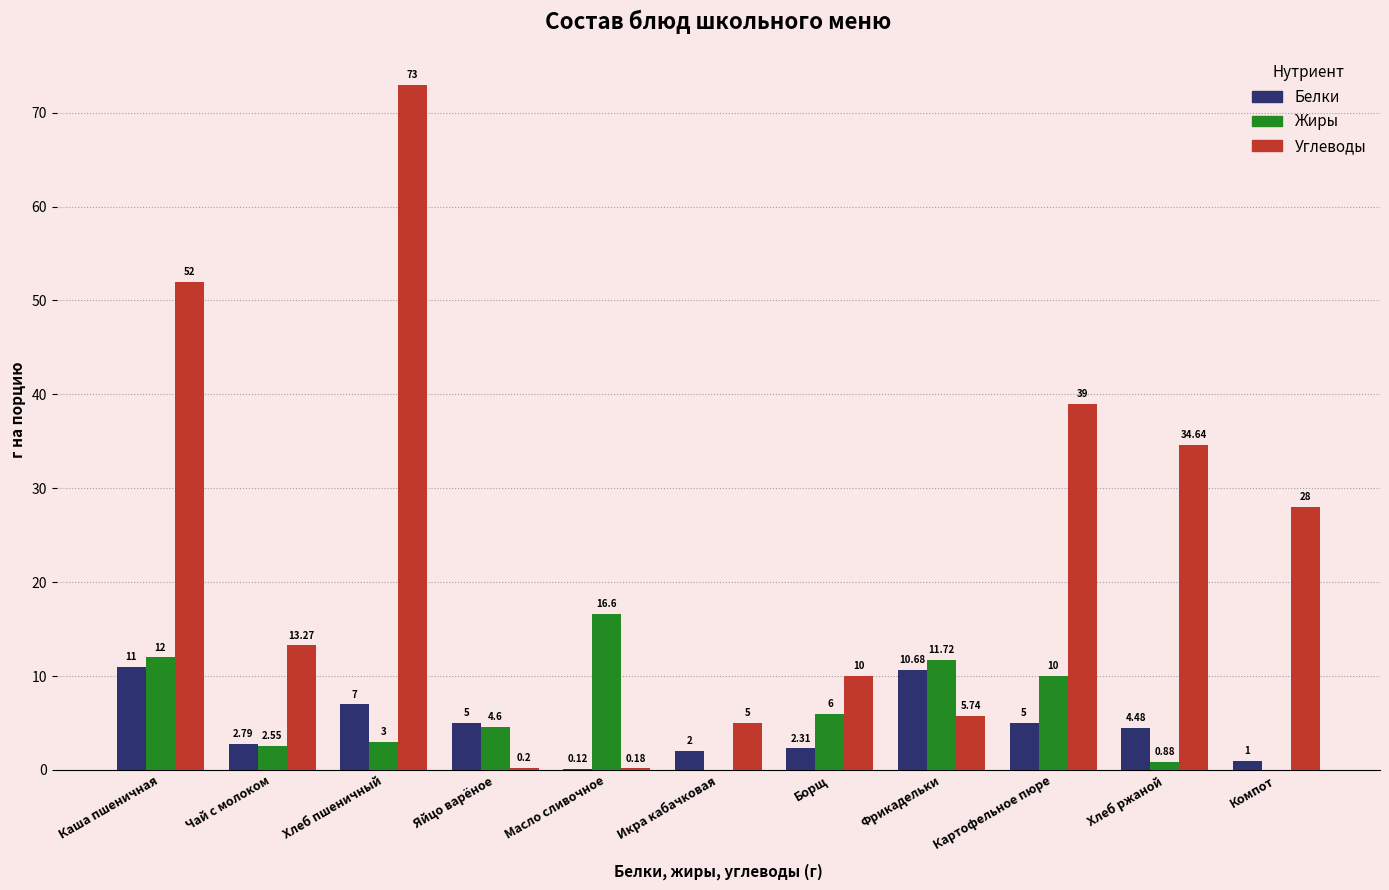

How many distinct data groups are displayed?

3